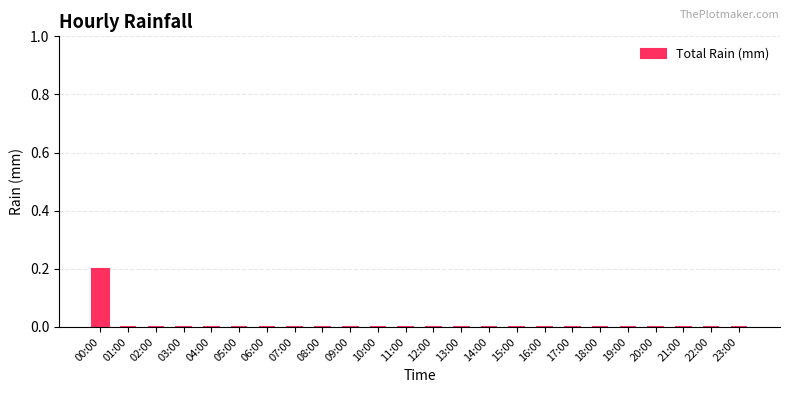

The value at 11:00 is 0.0. True or false?

True